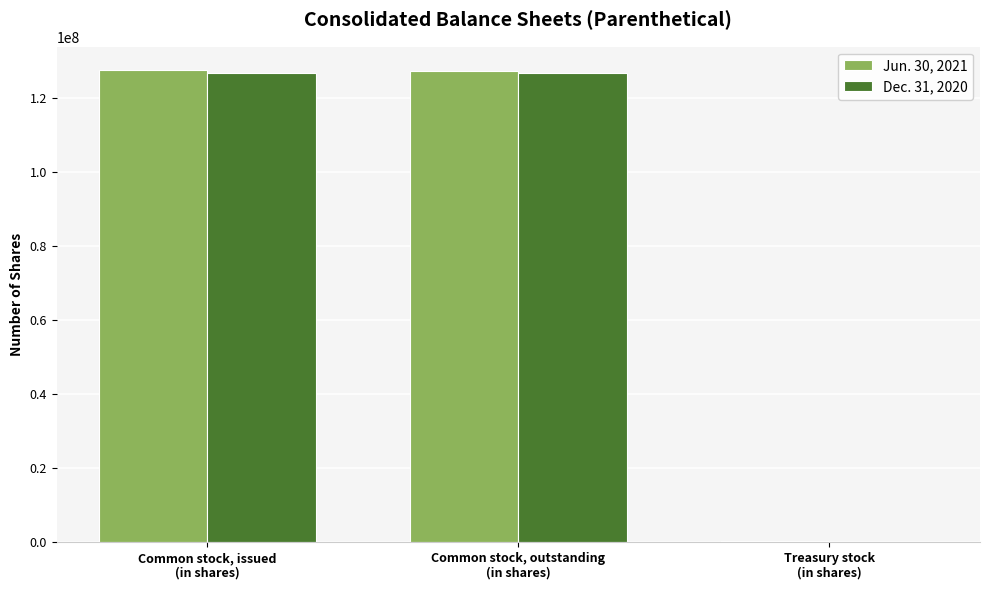

What is the greatest value displayed?

127471322